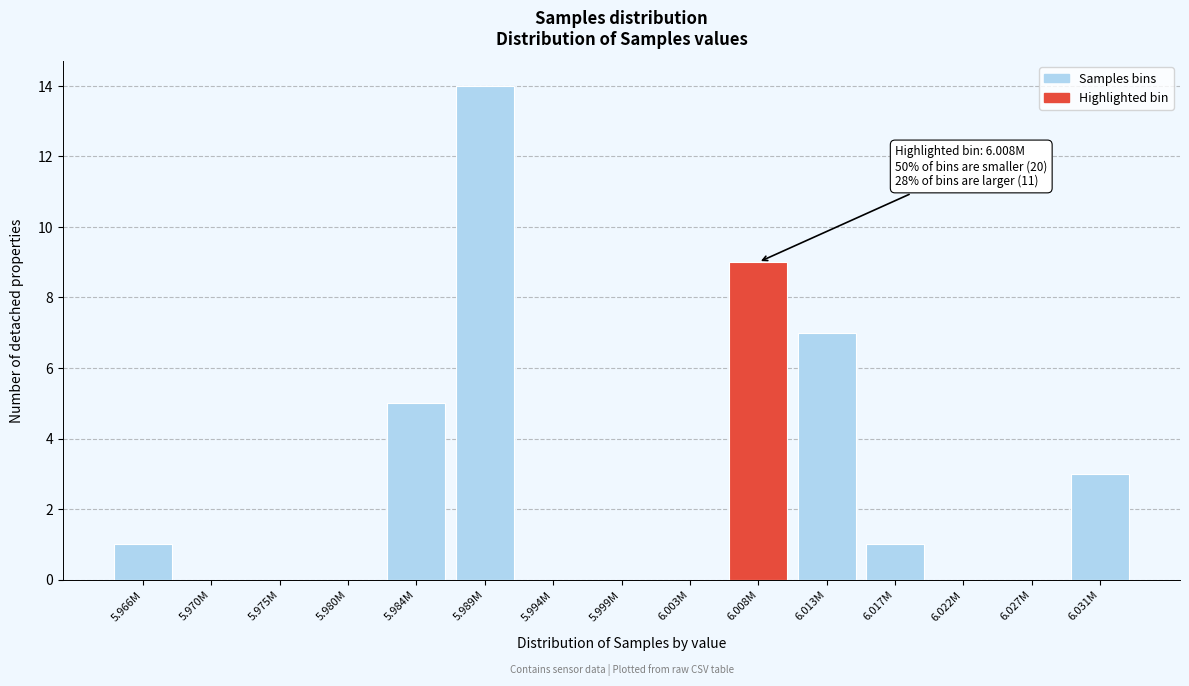

Reading left to right, transcribe all the data shown in this chart.

5.966M=1	5.970M=0	5.975M=0	5.980M=0	5.984M=5	5.989M=14	5.994M=0	5.999M=0	6.003M=0	6.008M=9	6.013M=7	6.017M=1	6.022M=0	6.027M=0	6.031M=3